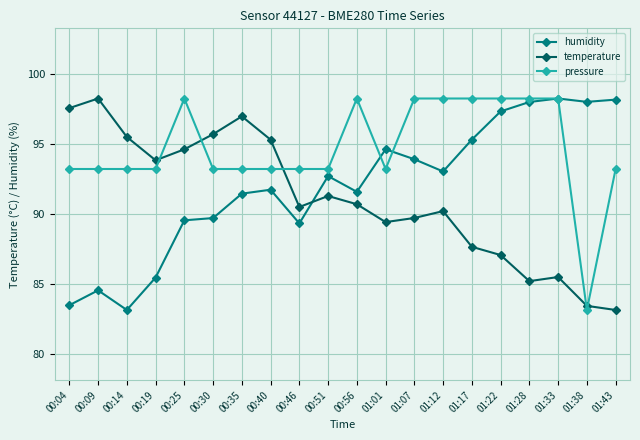

Which series changed the most between 00:04 and 00:40?

humidity